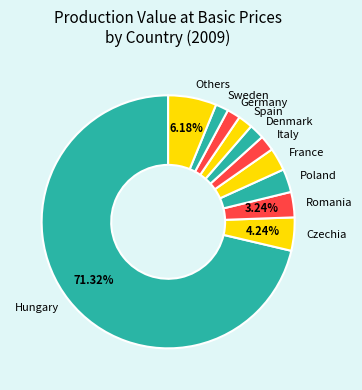

Does Hungary account for over 50% of the chart?

Yes